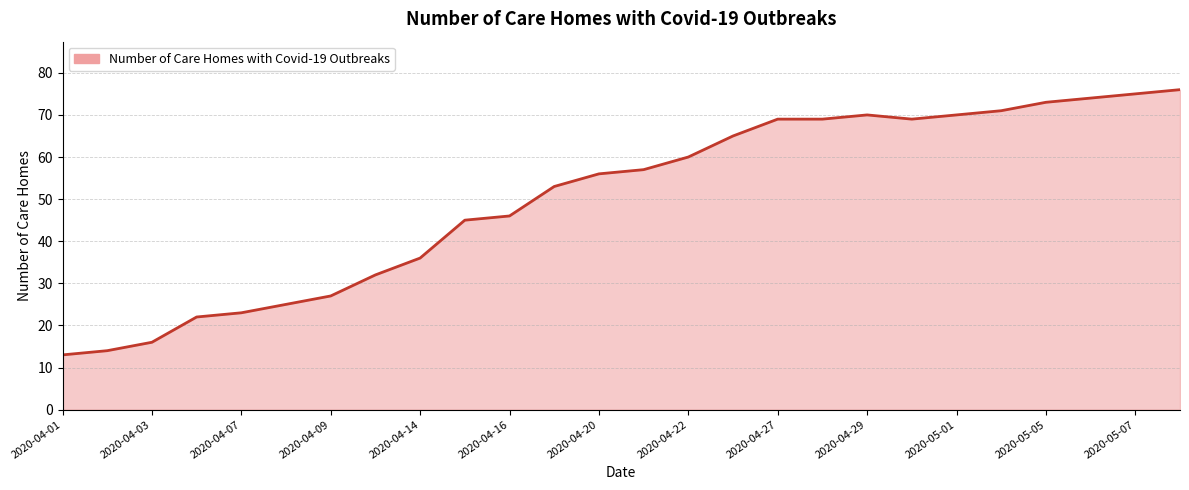

What is the smallest value displayed?

13